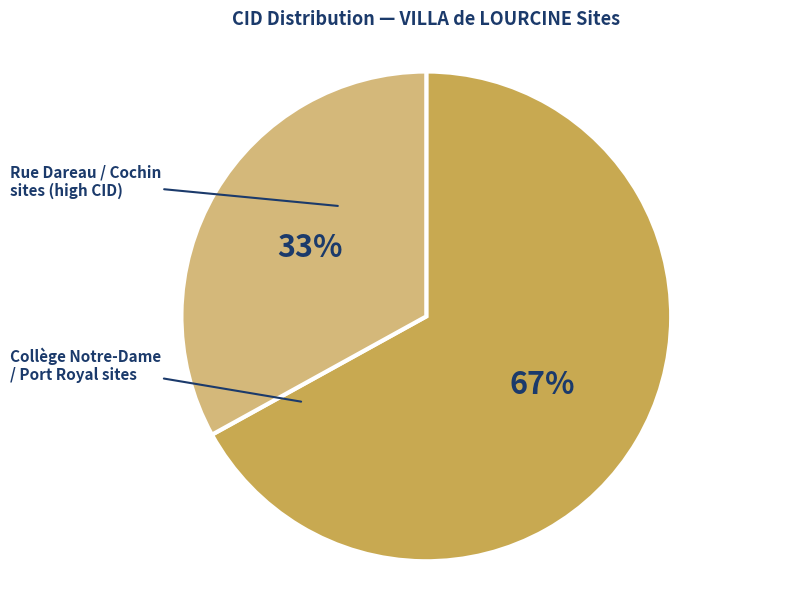

To the nearest percent, what is the difference between the largest and smallest slice percentages?

34%